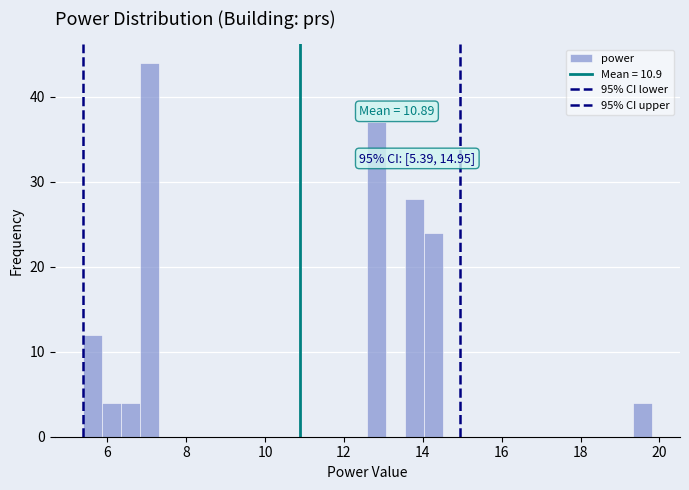

Read against the x-axis, roughly where is the centre of the tallest bar?

7.0